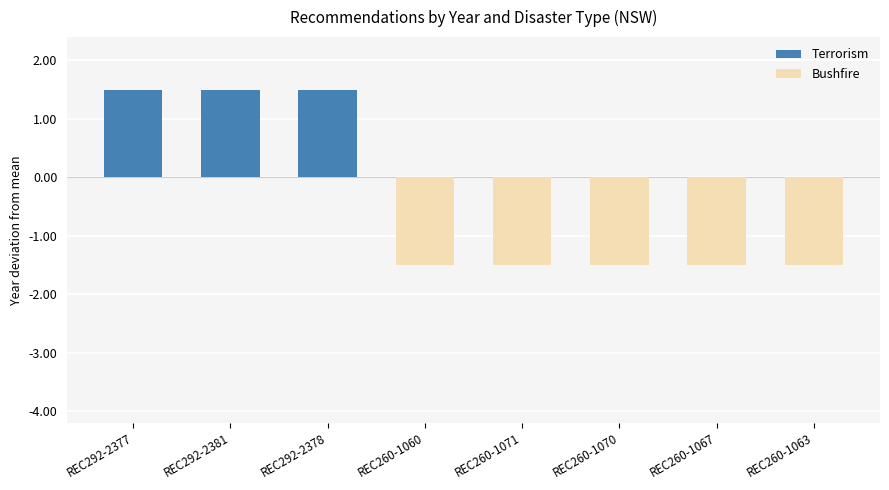

What is the smallest value displayed?

-1.5